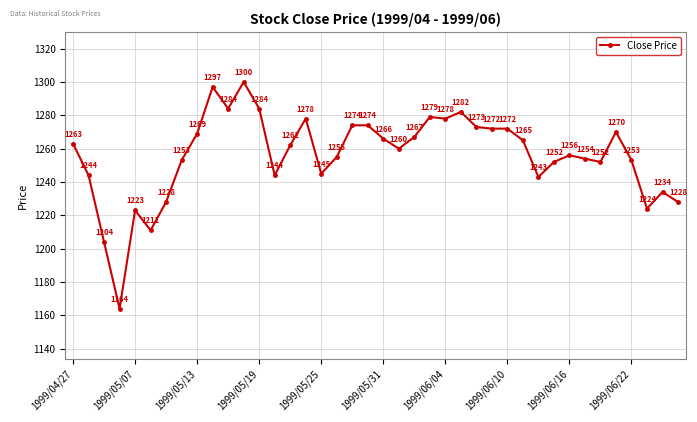

True or false: the data has more than 2 interior local peaks.

True